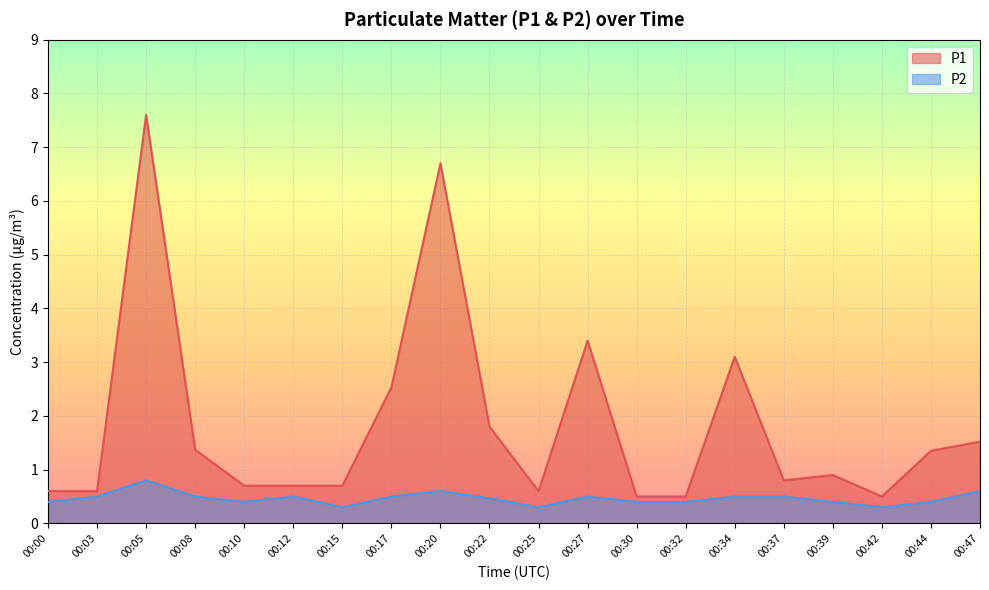

The value of P1 at 00:03 is 0.6. True or false?

True